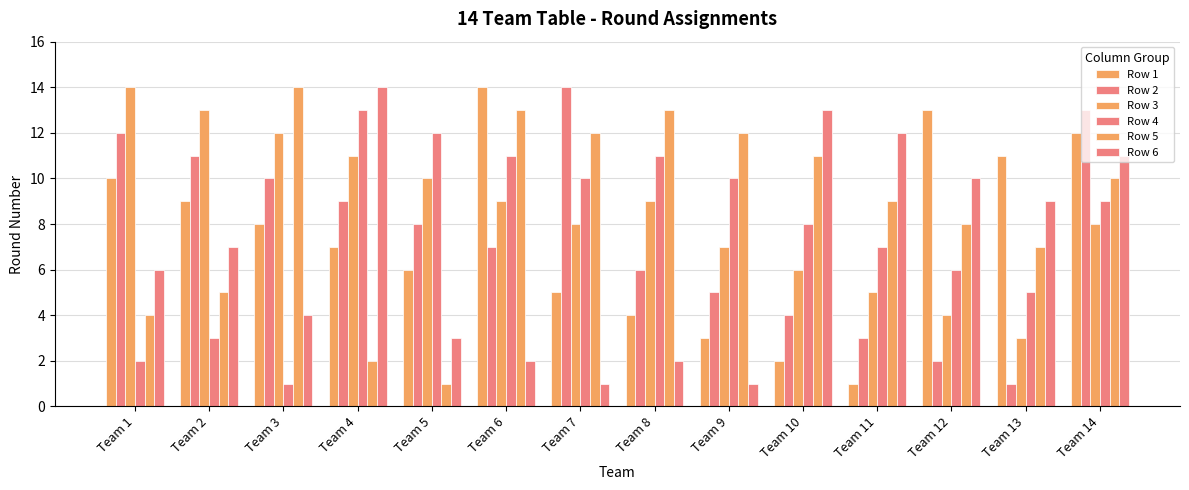

Reading right to left, list all the values displayed in this chart.

Row 1: 12	11	13	1	2	3	4	5	14	6	7	8	9	10
Row 2: 13	1	2	3	4	5	6	14	7	8	9	10	11	12
Row 3: 8	3	4	5	6	7	9	8	9	10	11	12	13	14
Row 4: 9	5	6	7	8	10	11	10	11	12	13	1	3	2
Row 5: 10	7	8	9	11	12	13	12	13	1	2	14	5	4
Row 6: 11	9	10	12	13	1	2	1	2	3	14	4	7	6